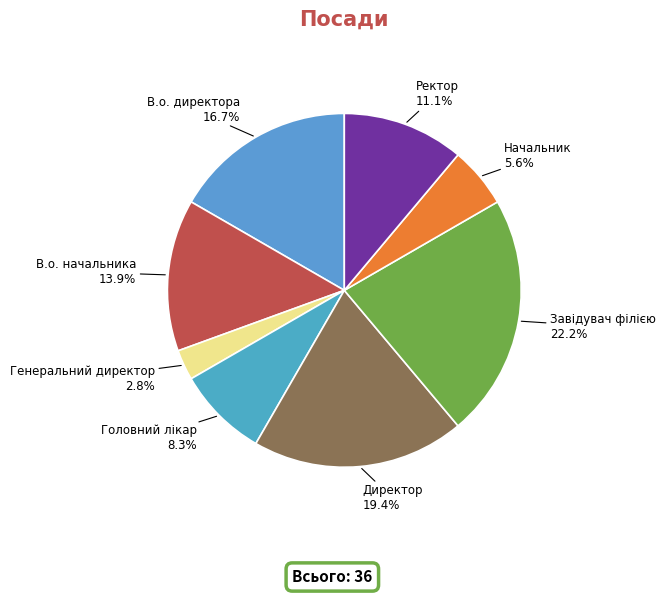

True or false: Завідувач філією accounts for 22% of the total.

True